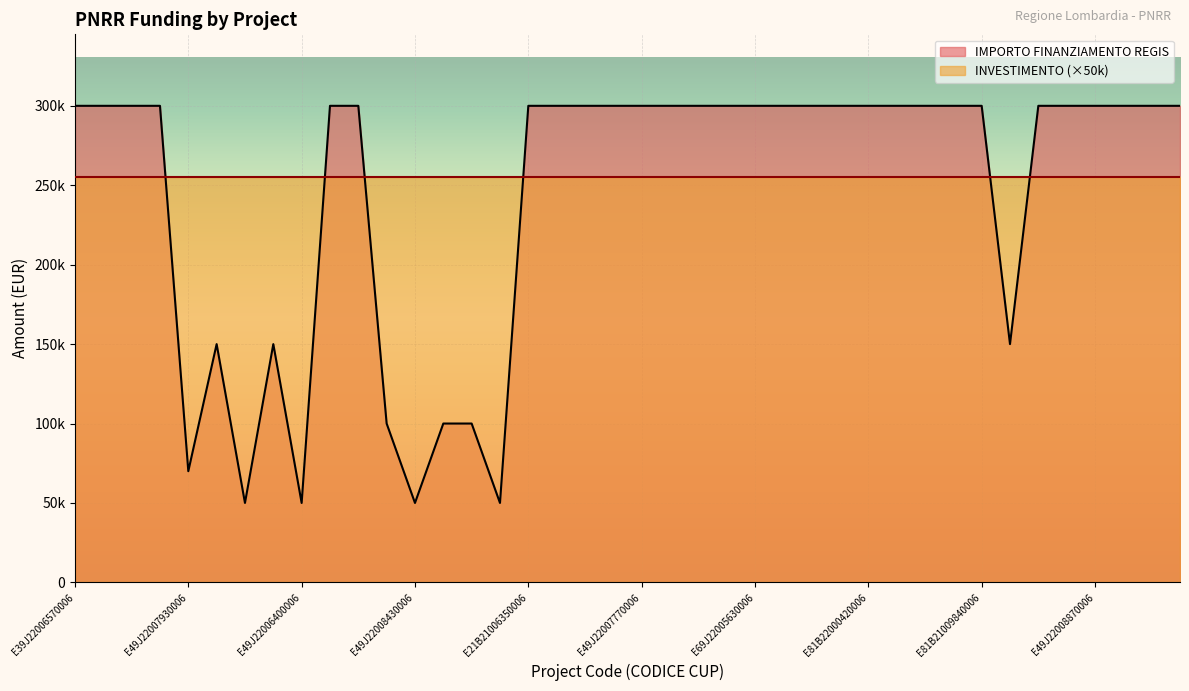

What is the change in value from E49J22008190006 to E41B21010230006?

+250000